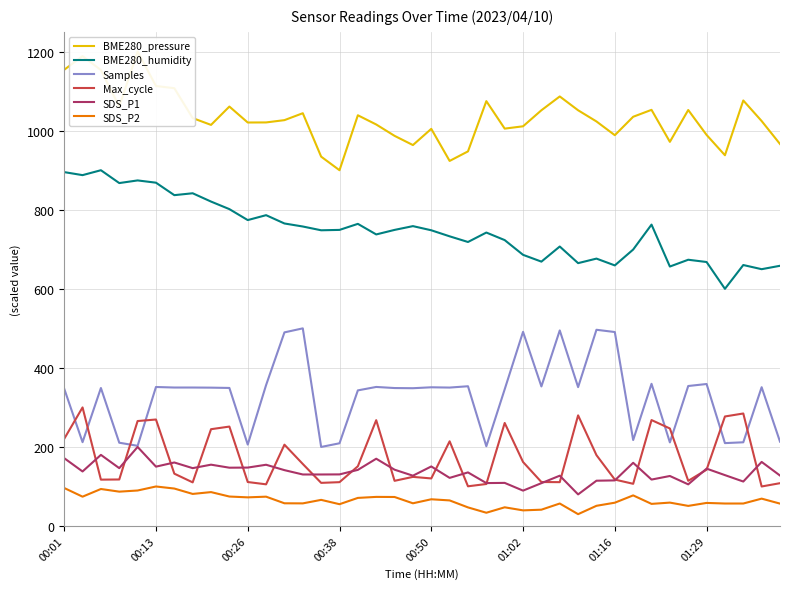

What are all the series names shown in the legend?

BME280_pressure, BME280_humidity, Samples, Max_cycle, SDS_P1, SDS_P2